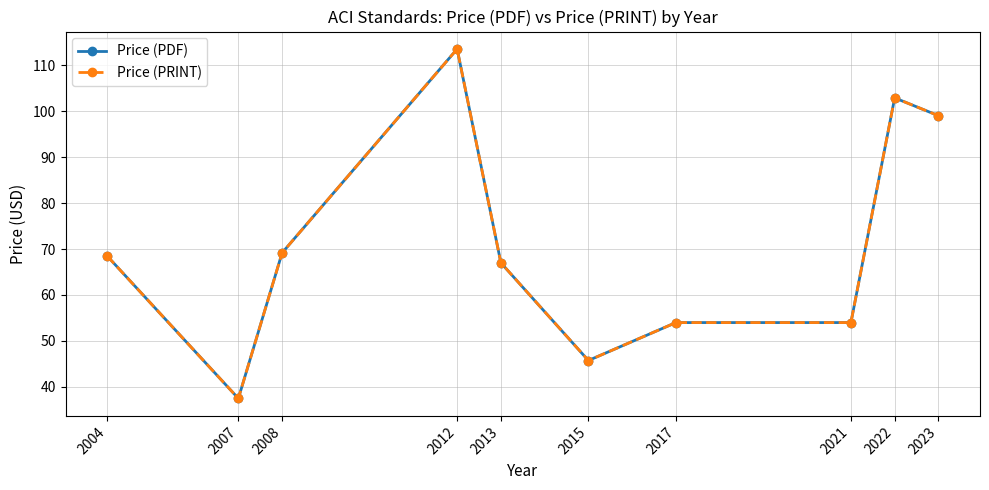

What is the lowest value of the Price (PDF) series?

37.5